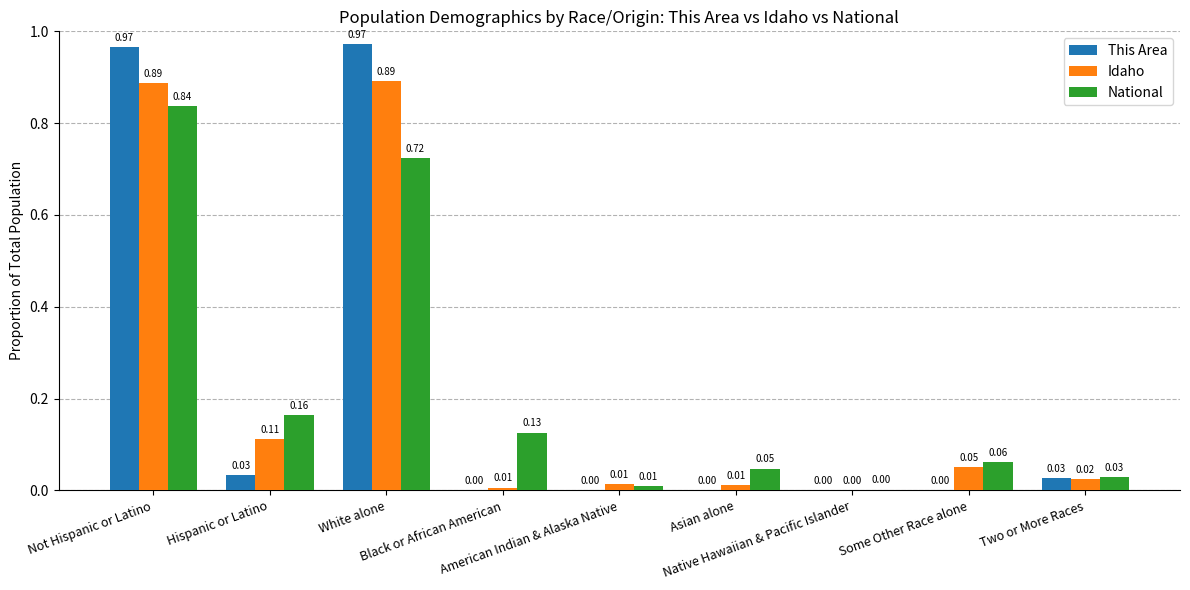

What is the sum of all This Area values?

2.0